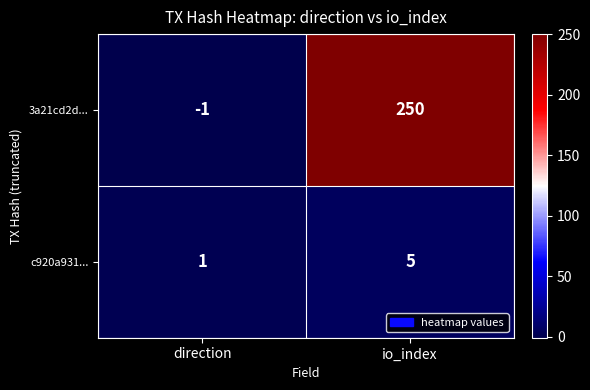

Which series has the widest spread of values?

3a21cd2d...